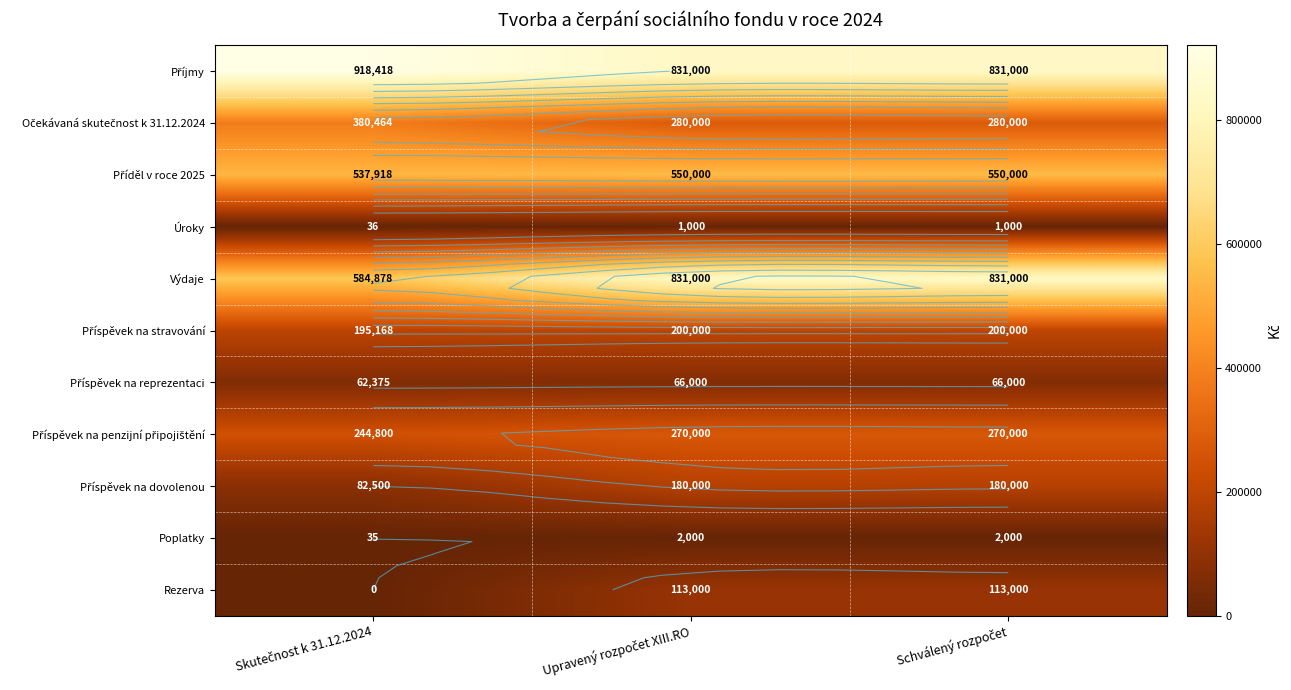

At how many categories does at least one series exceed 55725?

3